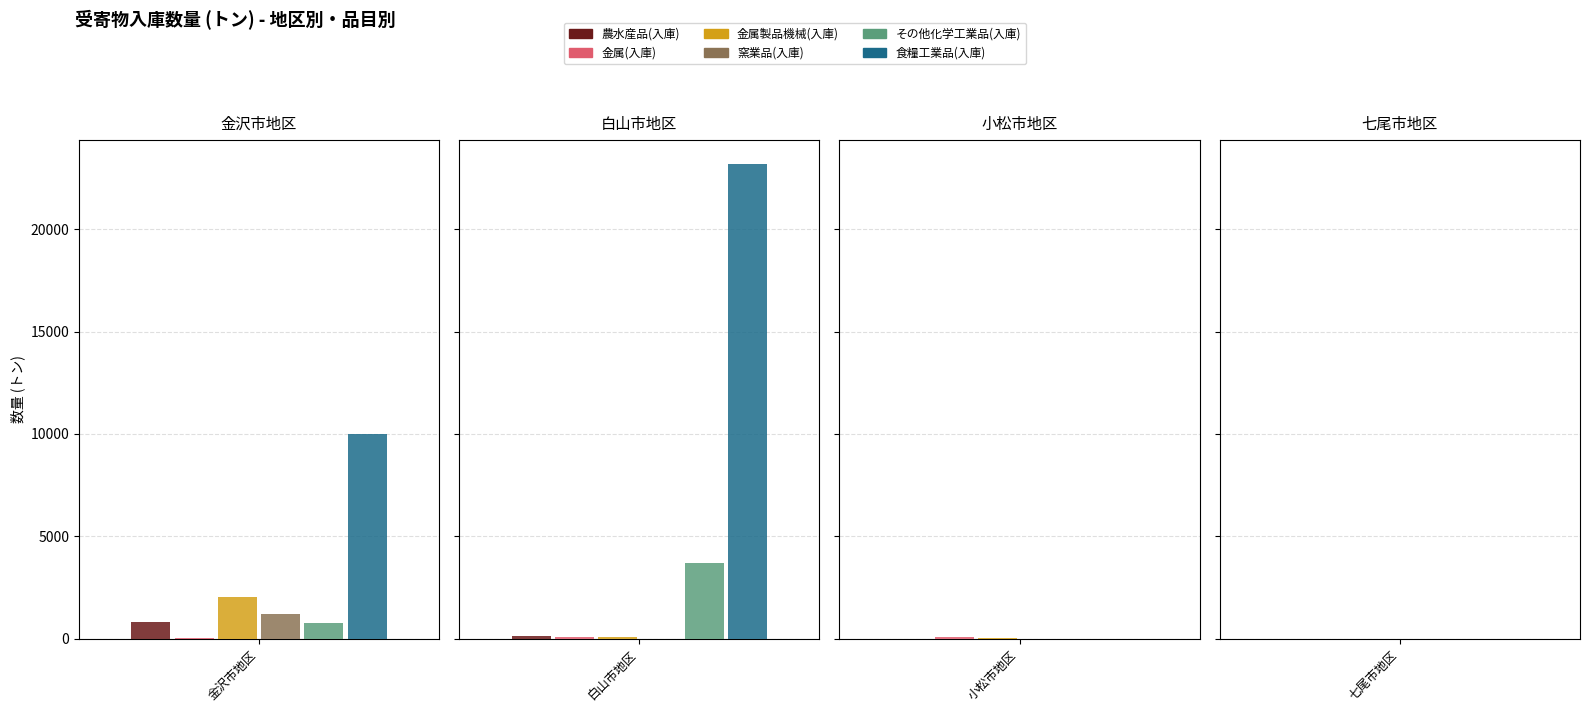

How many series are shown in this chart?

6